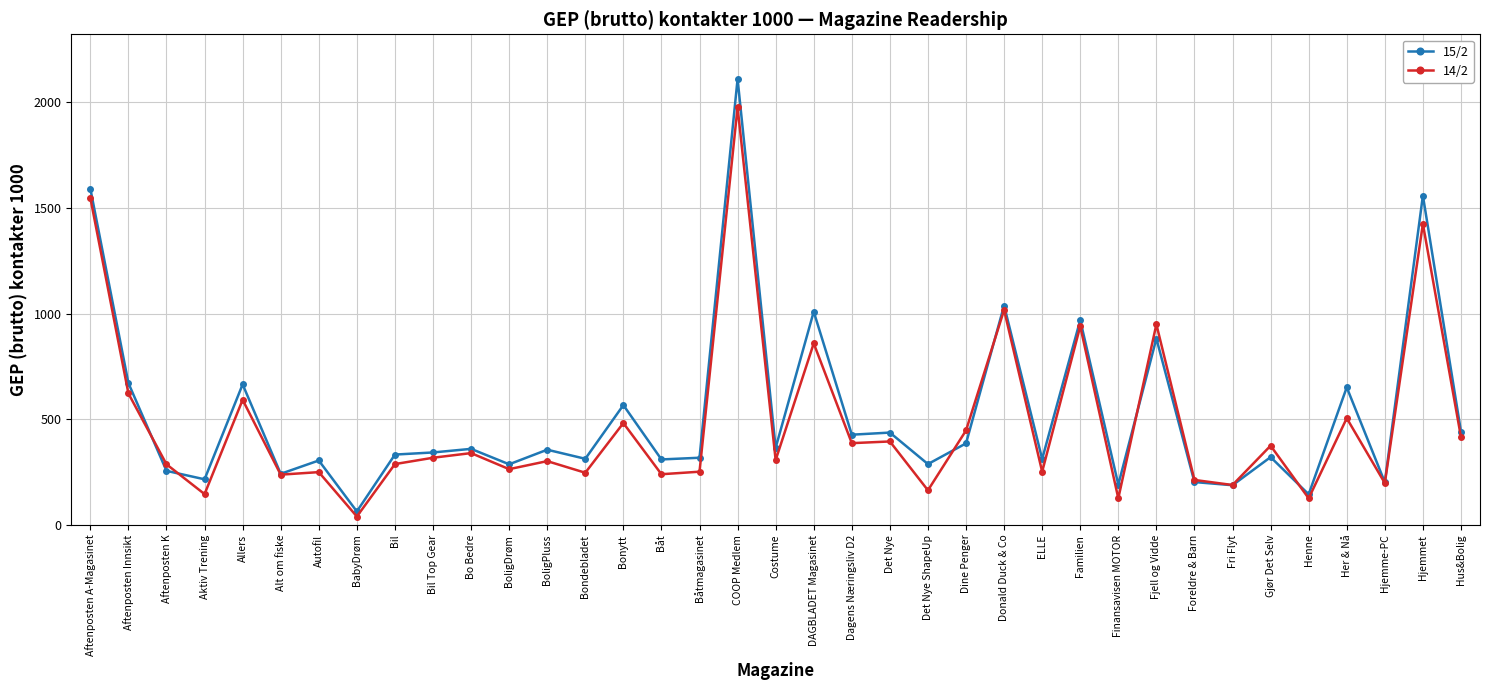

What is the average value of the 15/2 series?

522